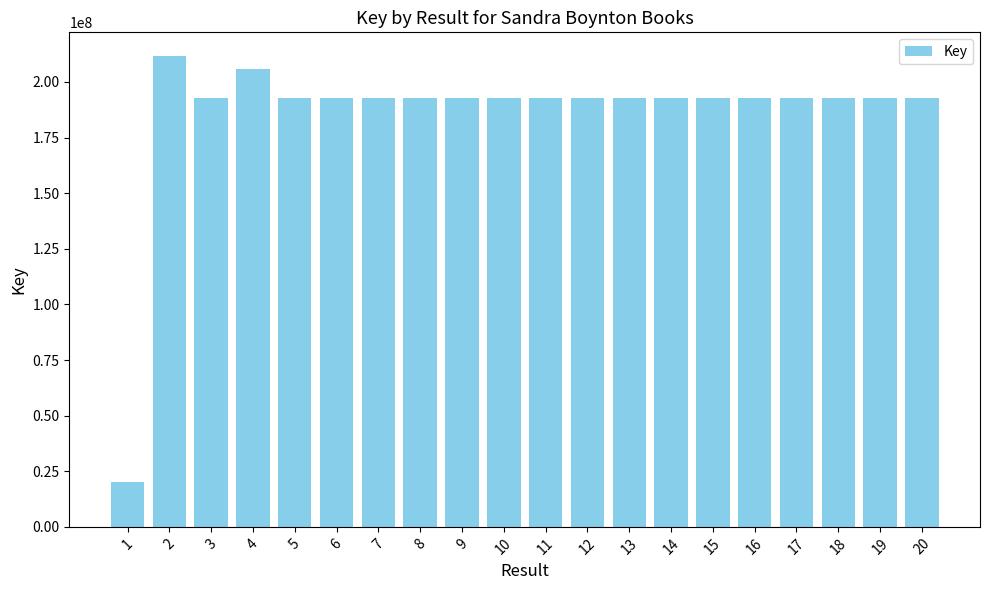

What is the approximate value at 4, to the nearest 10?

205703540